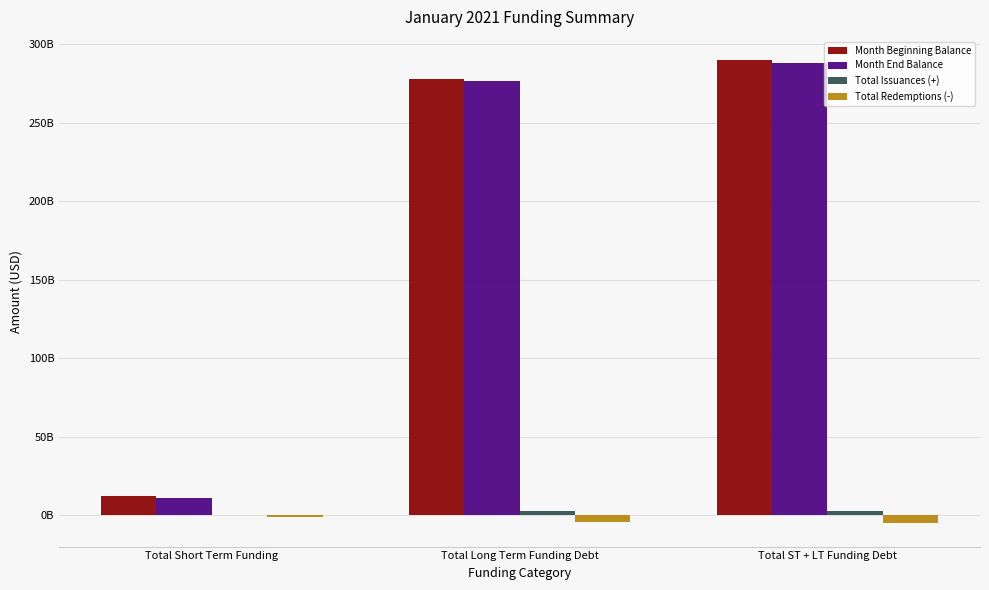

At which category does the chart reach its peak across all series?

Total ST + LT Funding Debt